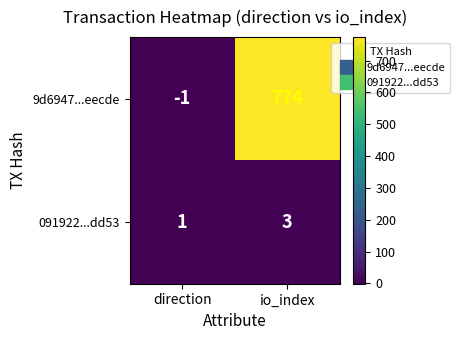

At how many categories does at least one series exceed 12?

1